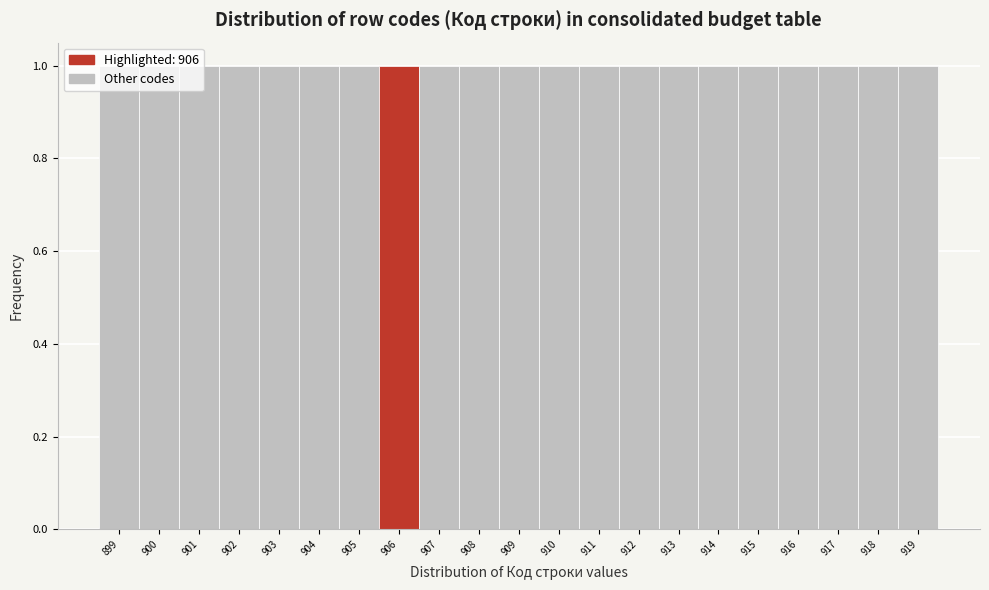

Reading left to right, transcribe this chart: for each bar, give the range it covers on the x-axis and its height. The values are not printed on the chart, so give them approximately, as read against the axis.

898.5 to 899.5: 1
899.5 to 900.5: 1
900.5 to 901.5: 1
901.5 to 902.5: 1
902.5 to 903.5: 1
903.5 to 904.5: 1
904.5 to 905.5: 1
905.5 to 906.5: 1
906.5 to 907.5: 1
907.5 to 908.5: 1
908.5 to 909.5: 1
909.5 to 910.5: 1
910.5 to 911.5: 1
911.5 to 912.5: 1
912.5 to 913.5: 1
913.5 to 914.5: 1
914.5 to 915.5: 1
915.5 to 916.5: 1
916.5 to 917.5: 1
917.5 to 918.5: 1
918.5 to 919.5: 1